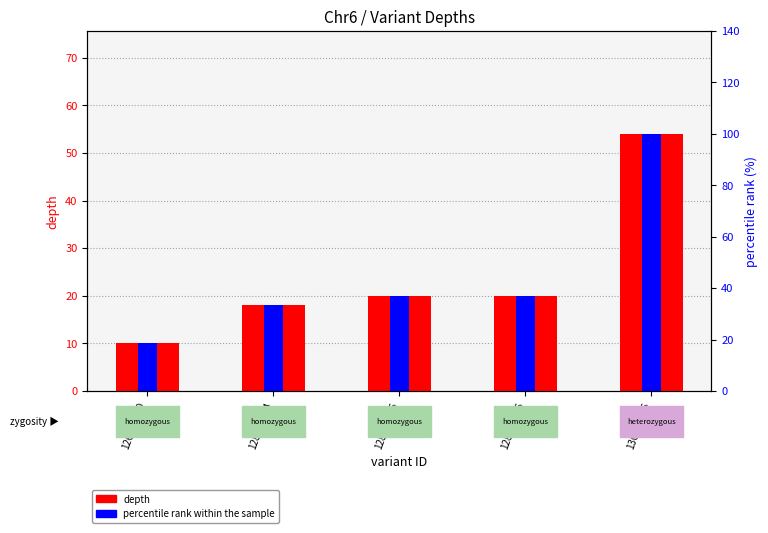

Which series changed the most between 128325004 and 128325005?

percentile rank within the sample